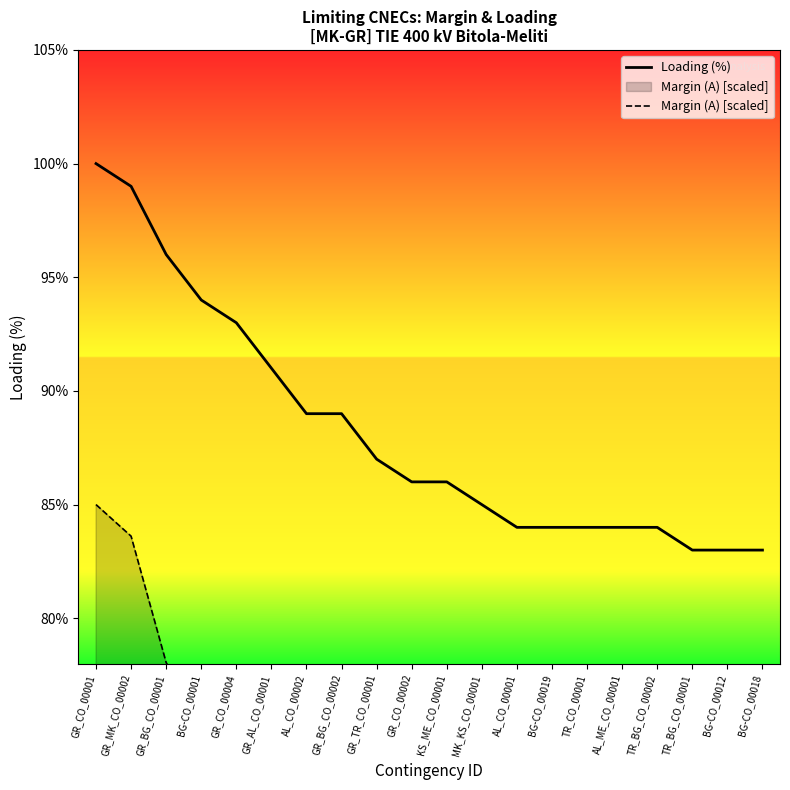

Between GR_CO_00004 and TR_BG_CO_00001, which is larger?

GR_CO_00004